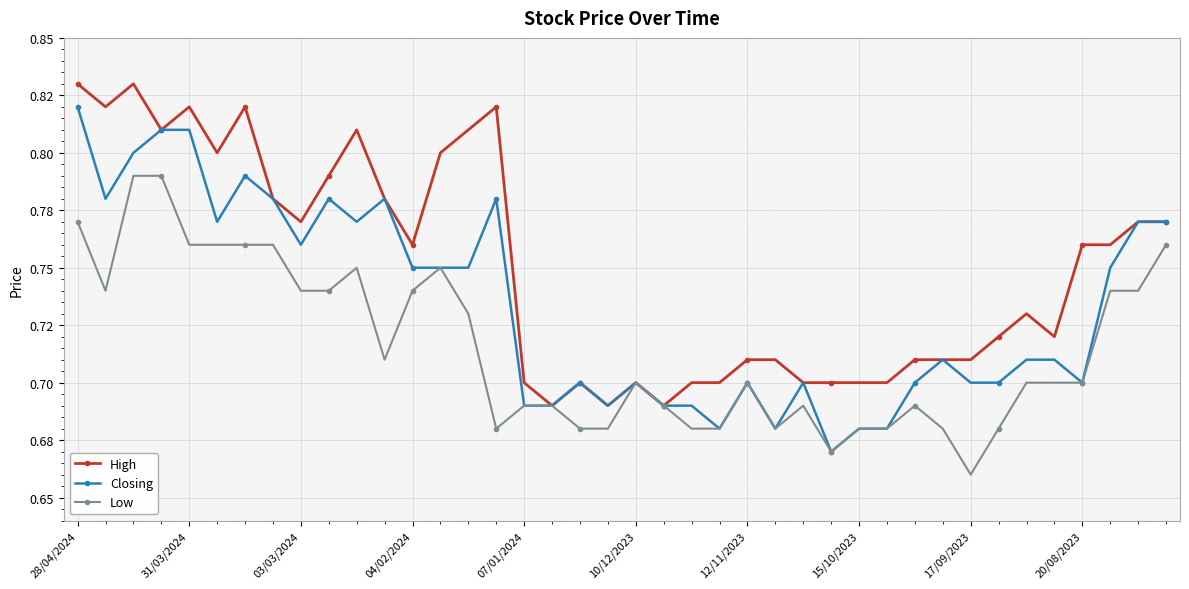

Is this an area chart (filled region under the line)?

No